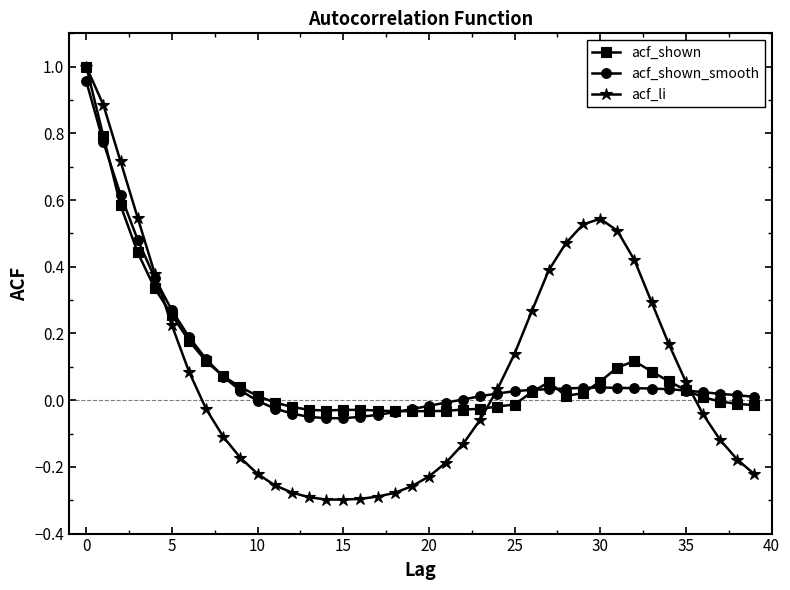

How many lines are shown in the chart?

3